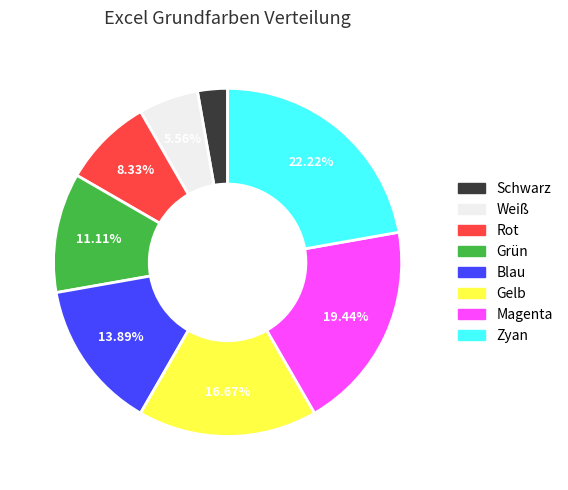

How many slices are in this pie chart?

8